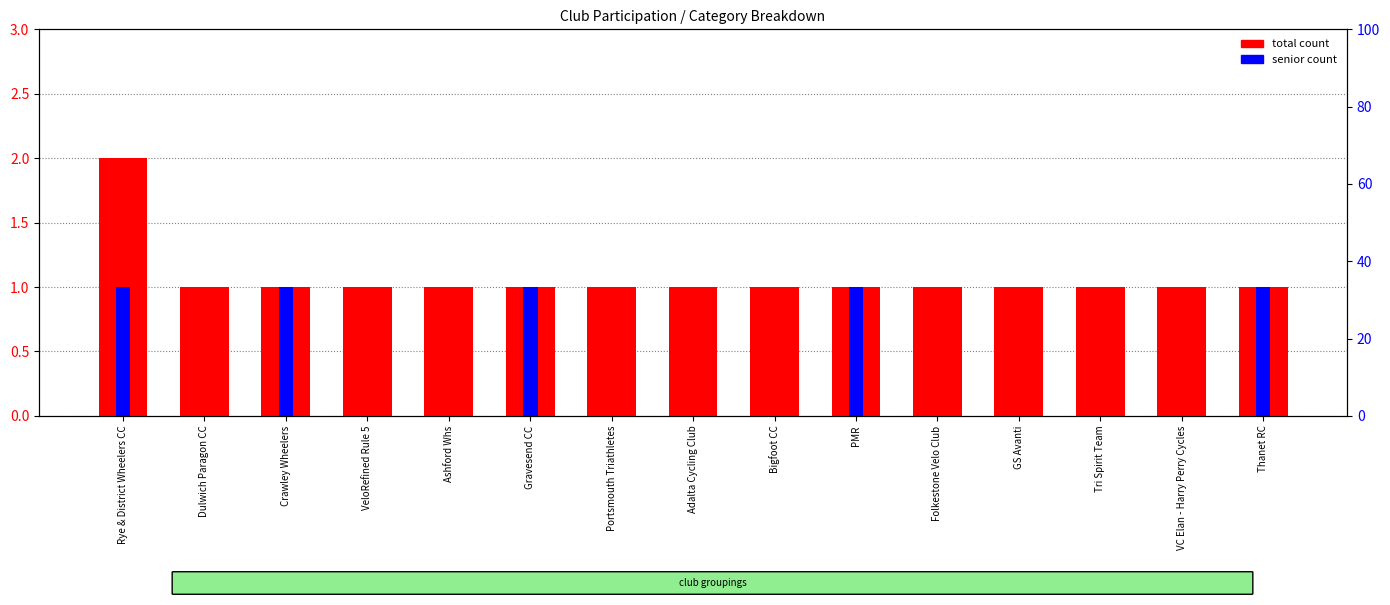

At which label is senior count closest to 0?

Dulwich Paragon CC